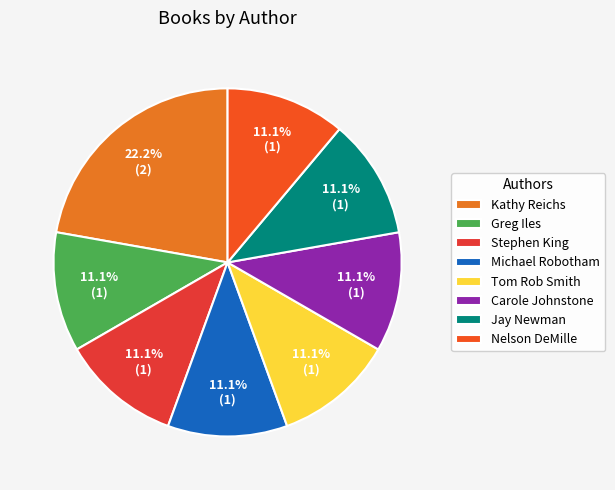

True or false: Tom Rob Smith accounts for 4% of the total.

False